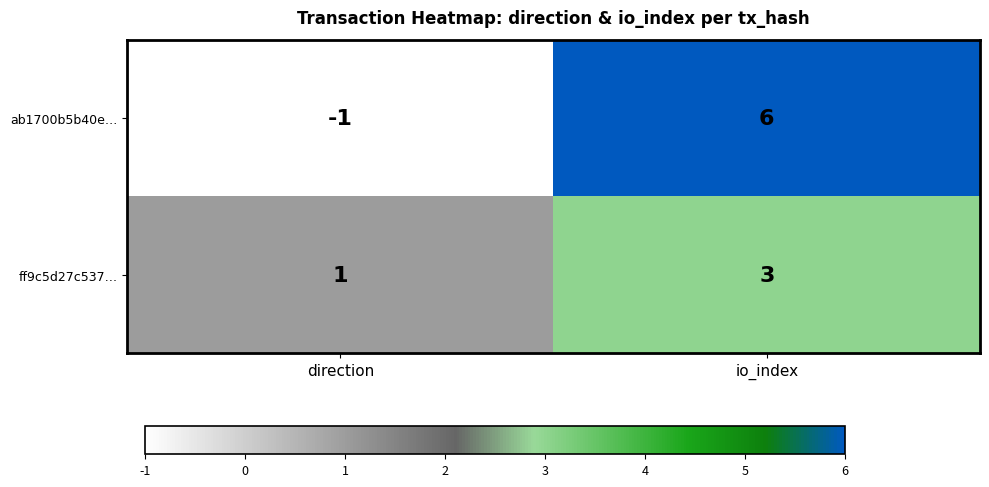

At which label is ff9c5d27c537… closest to 2?

direction